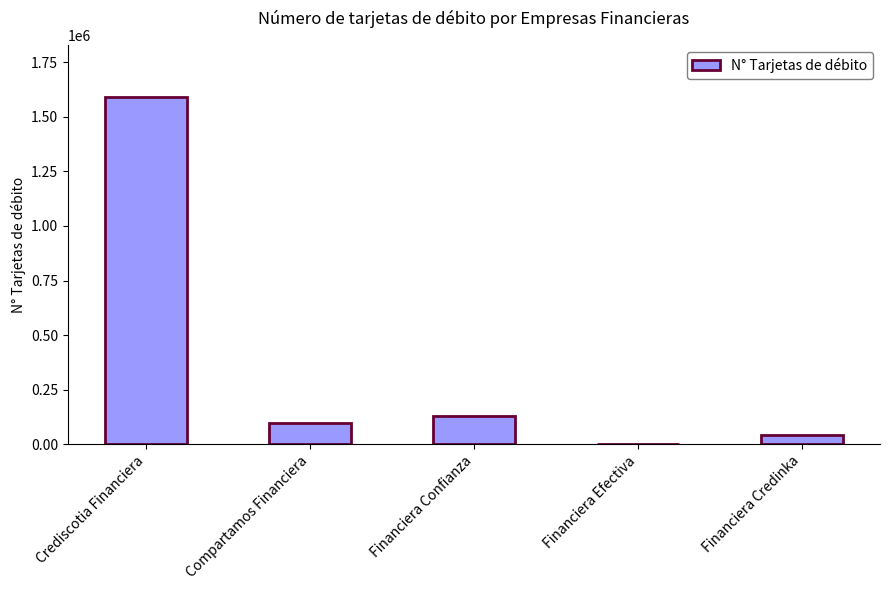

The chart shows a value of 128383 at Financiera Confianza. True or false?

True